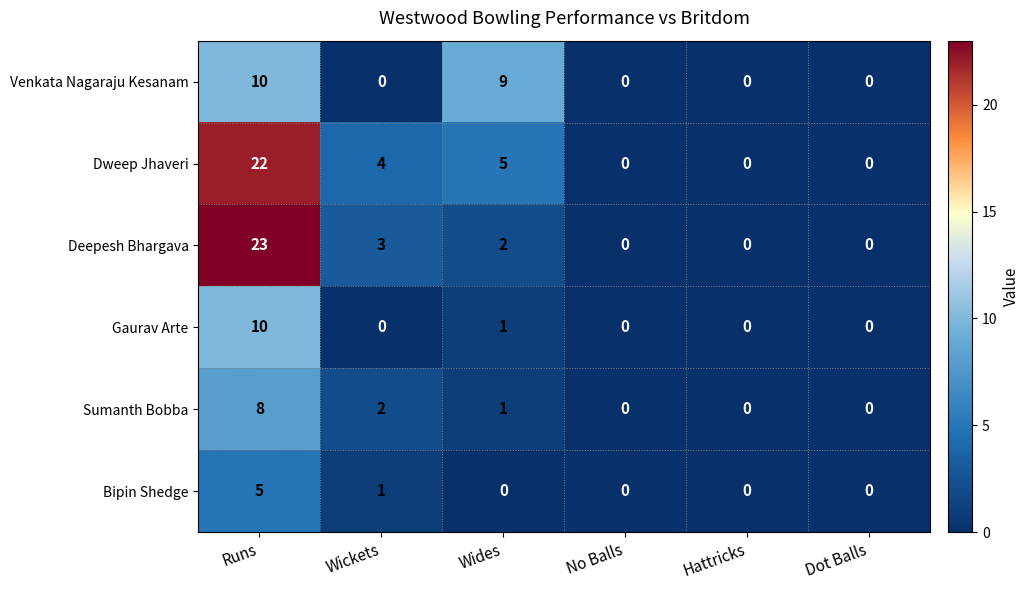

Count the Venkata Nagaraju Kesanam values in the range 0 to 9.

5